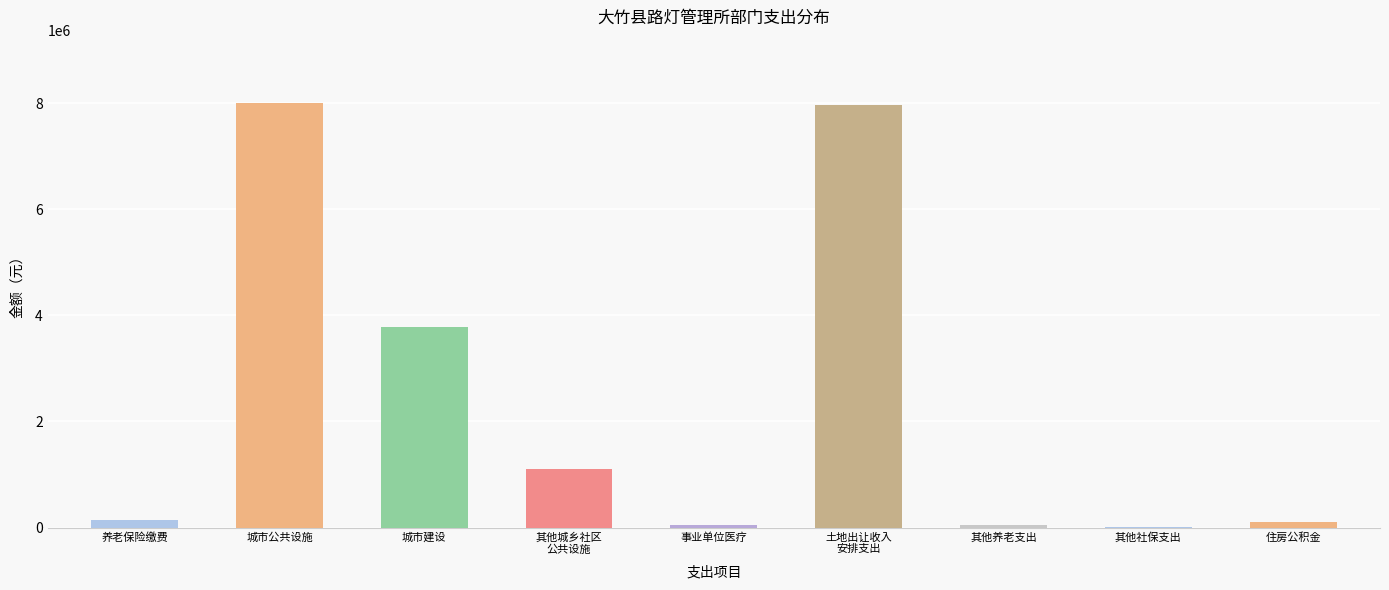

At which label is 项目支出 closest to 4000000?

城市建设支出